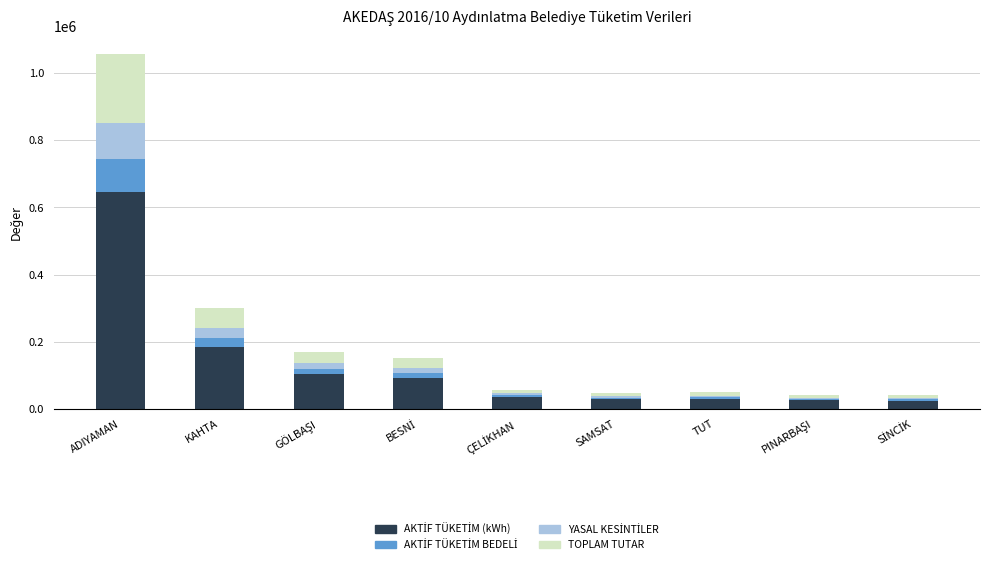

At which category is the sum across all series the highest?

ADIYAMAN